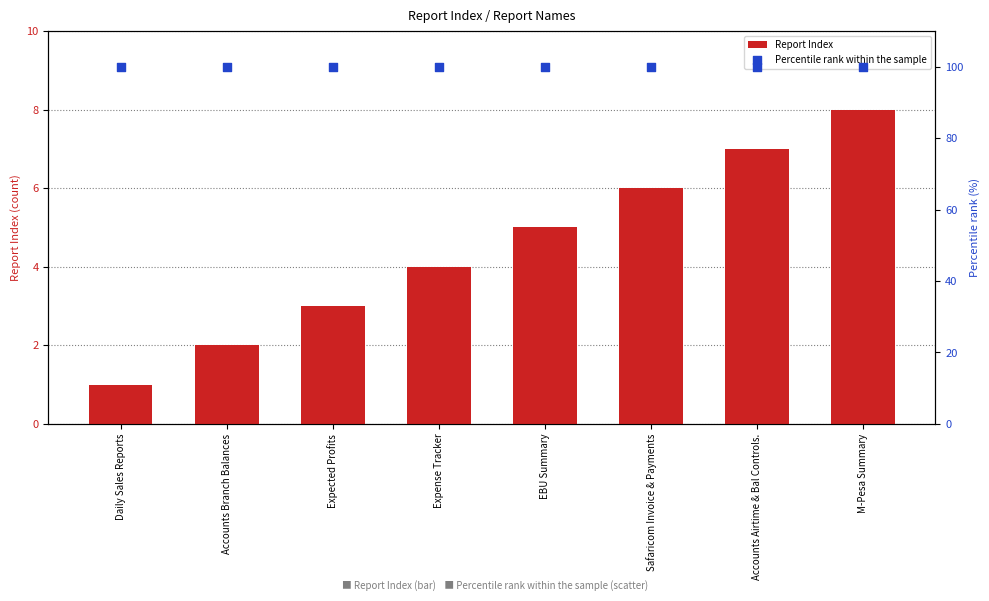

At which category is the sum across all series the highest?

M-Pesa Summary